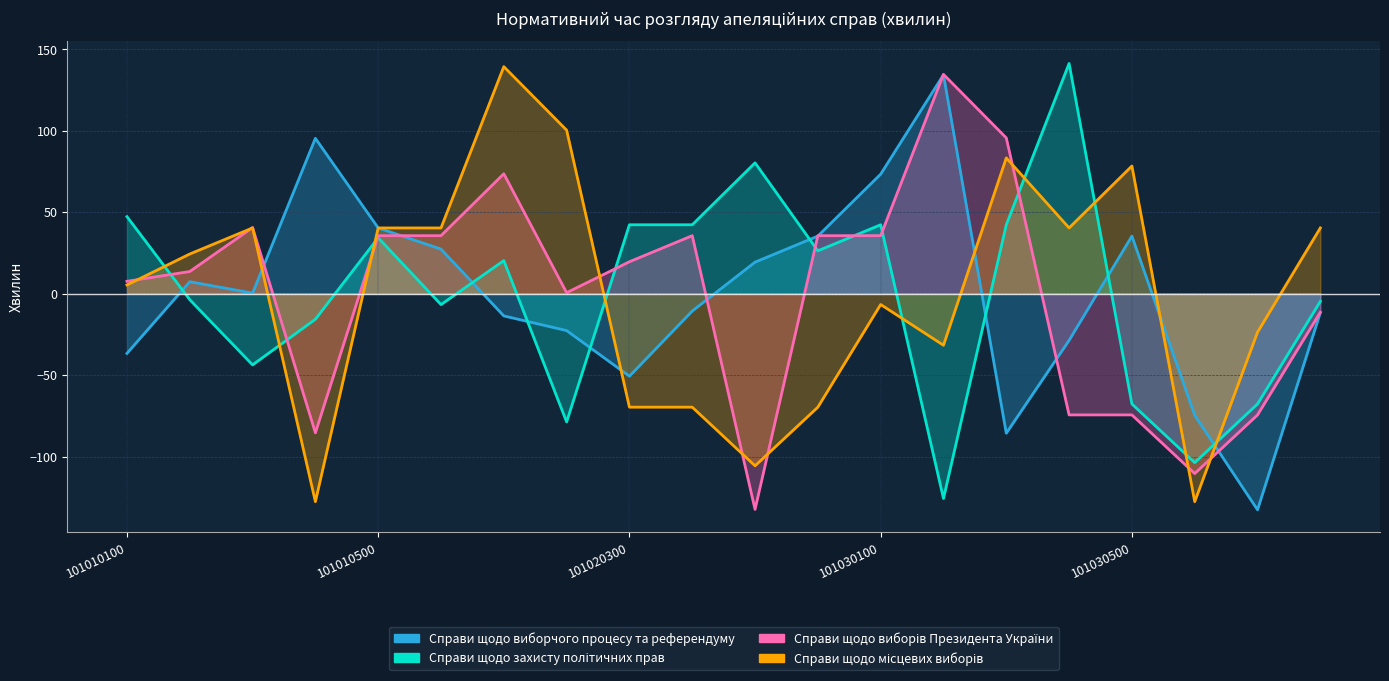

Rank the series at 101030500 from lowest to highest value.

Справи щодо виборів Президента України, Справи щодо захисту політичних прав, Справи щодо виборчого процесу та референдуму, Справи щодо місцевих виборів